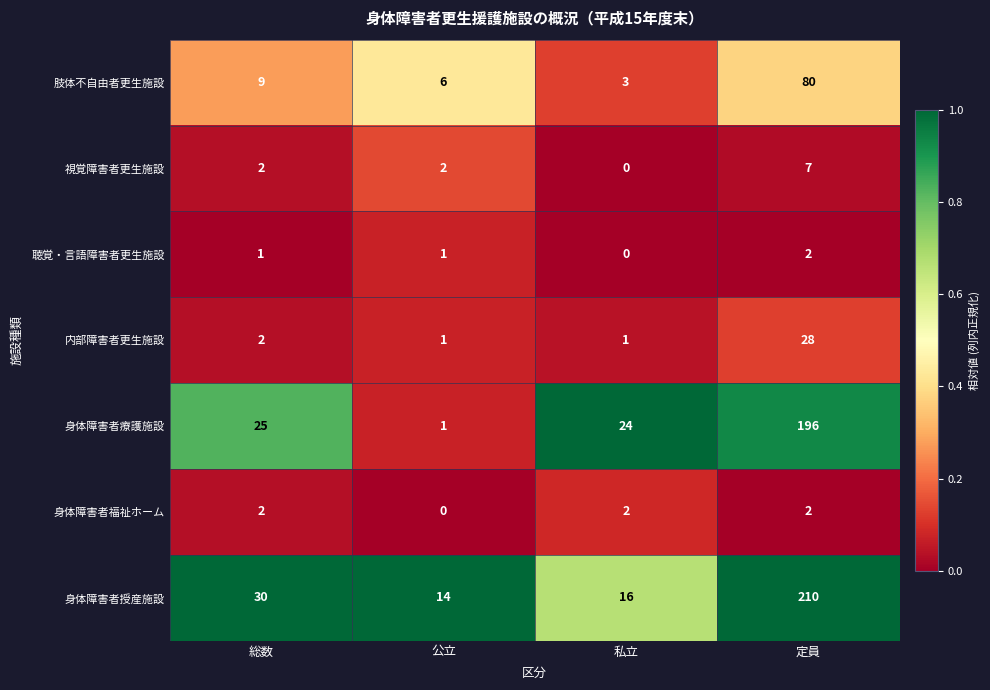

At which category is the sum across all series the highest?

定員